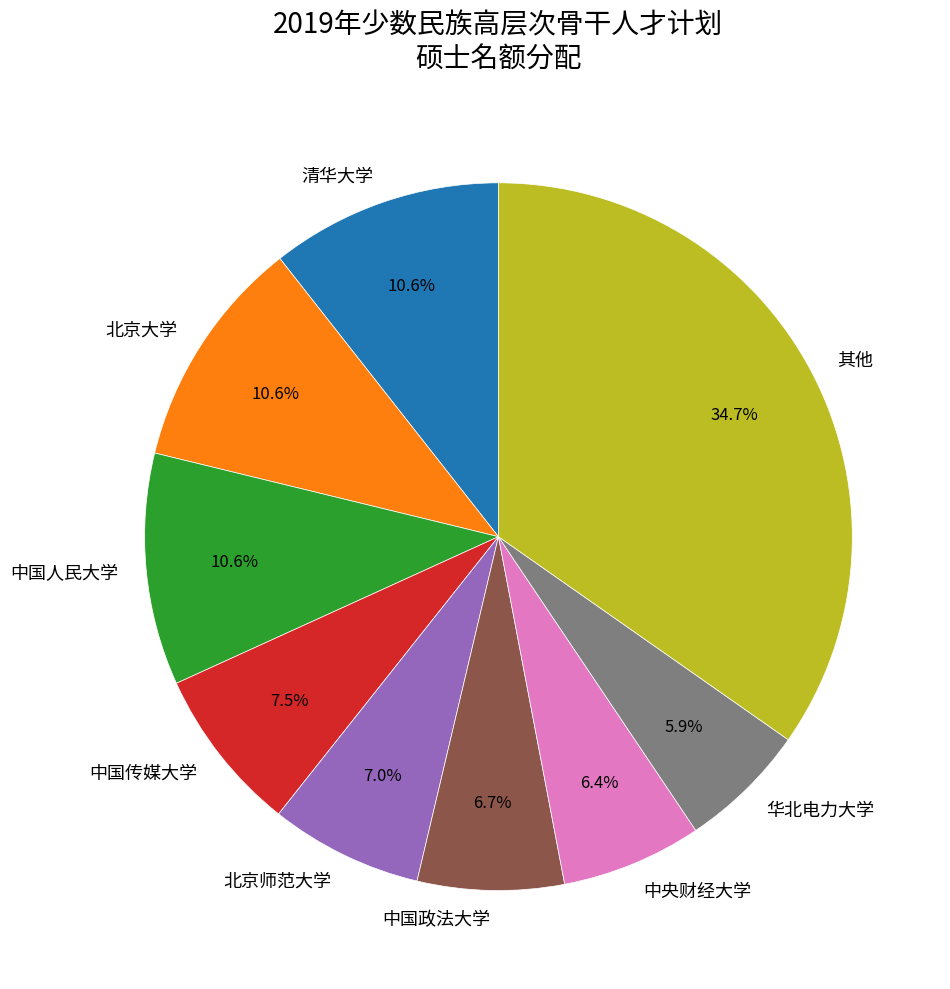

Is there a majority slice in this chart?

No